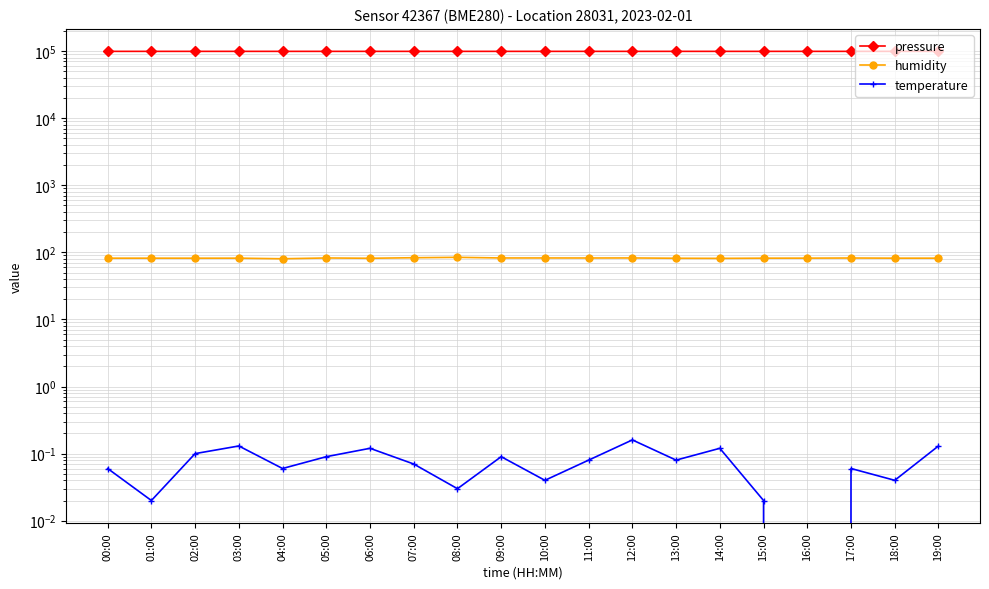

Which has a higher value, 19:00 or 13:00?

19:00